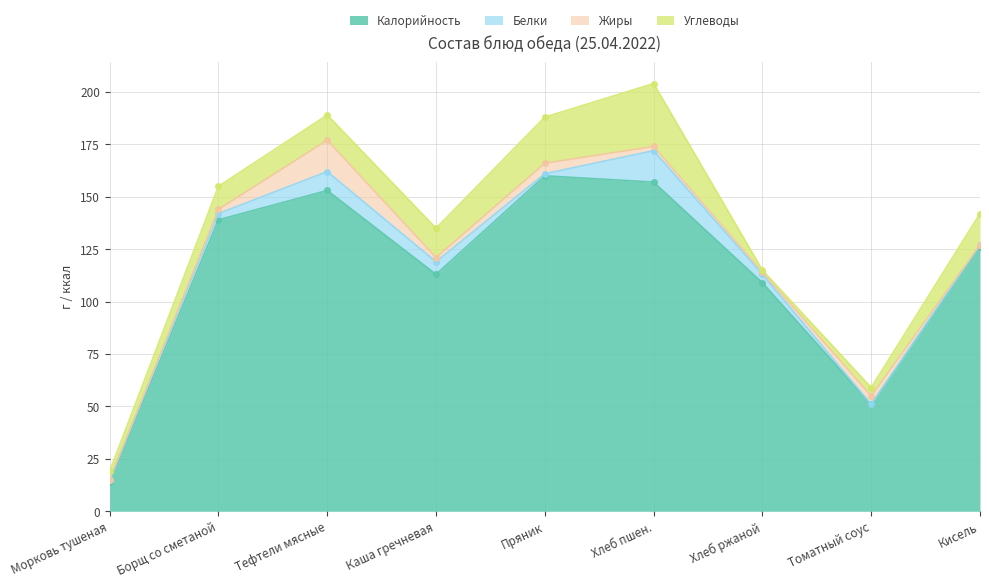

What is the difference between the maximum and minimum values in the Углеводы series?

29